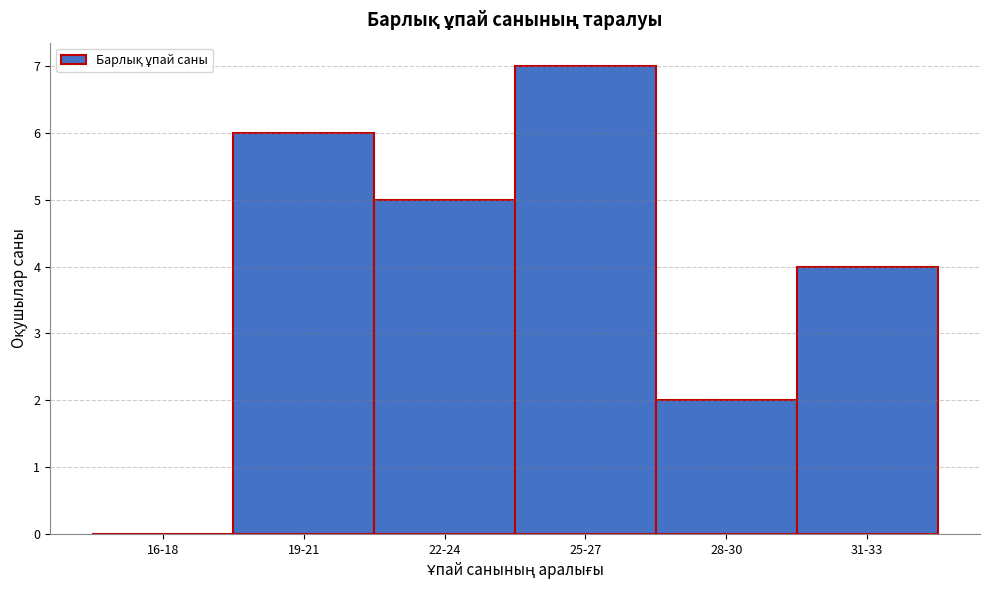

Reading left to right, transcribe all the data shown in this chart.

16-18=0	19-21=6	22-24=5	25-27=7	28-30=2	31-33=4